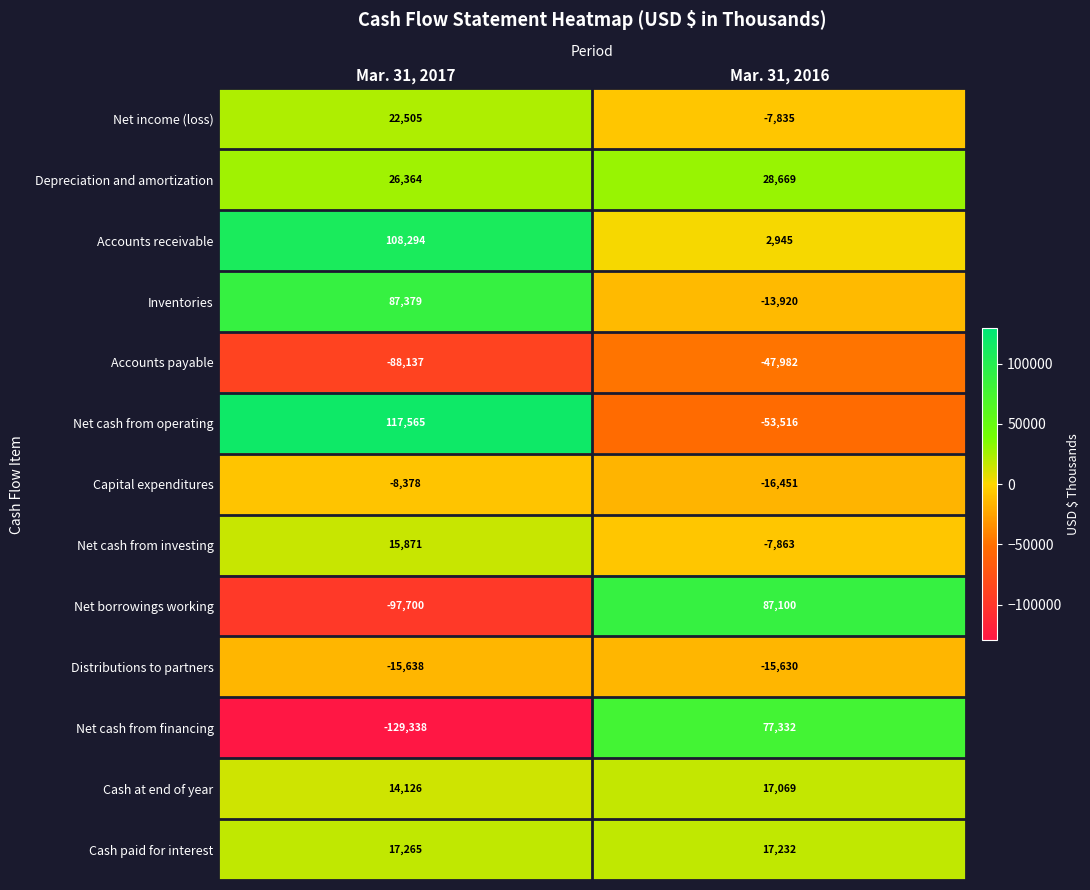

The Net borrowings working series shows -134654 at Mar. 31, 2017. True or false?

False